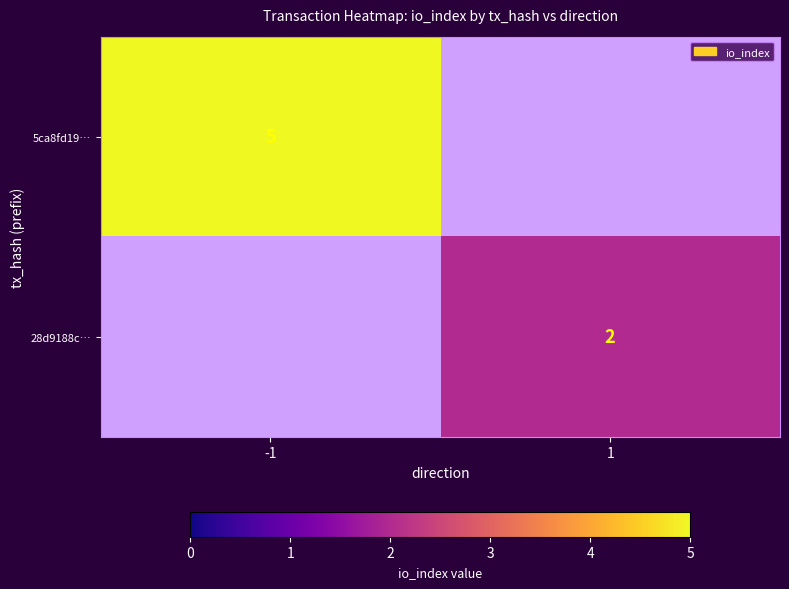

Is it true that 28d9188c… equals 1 at 1?

False